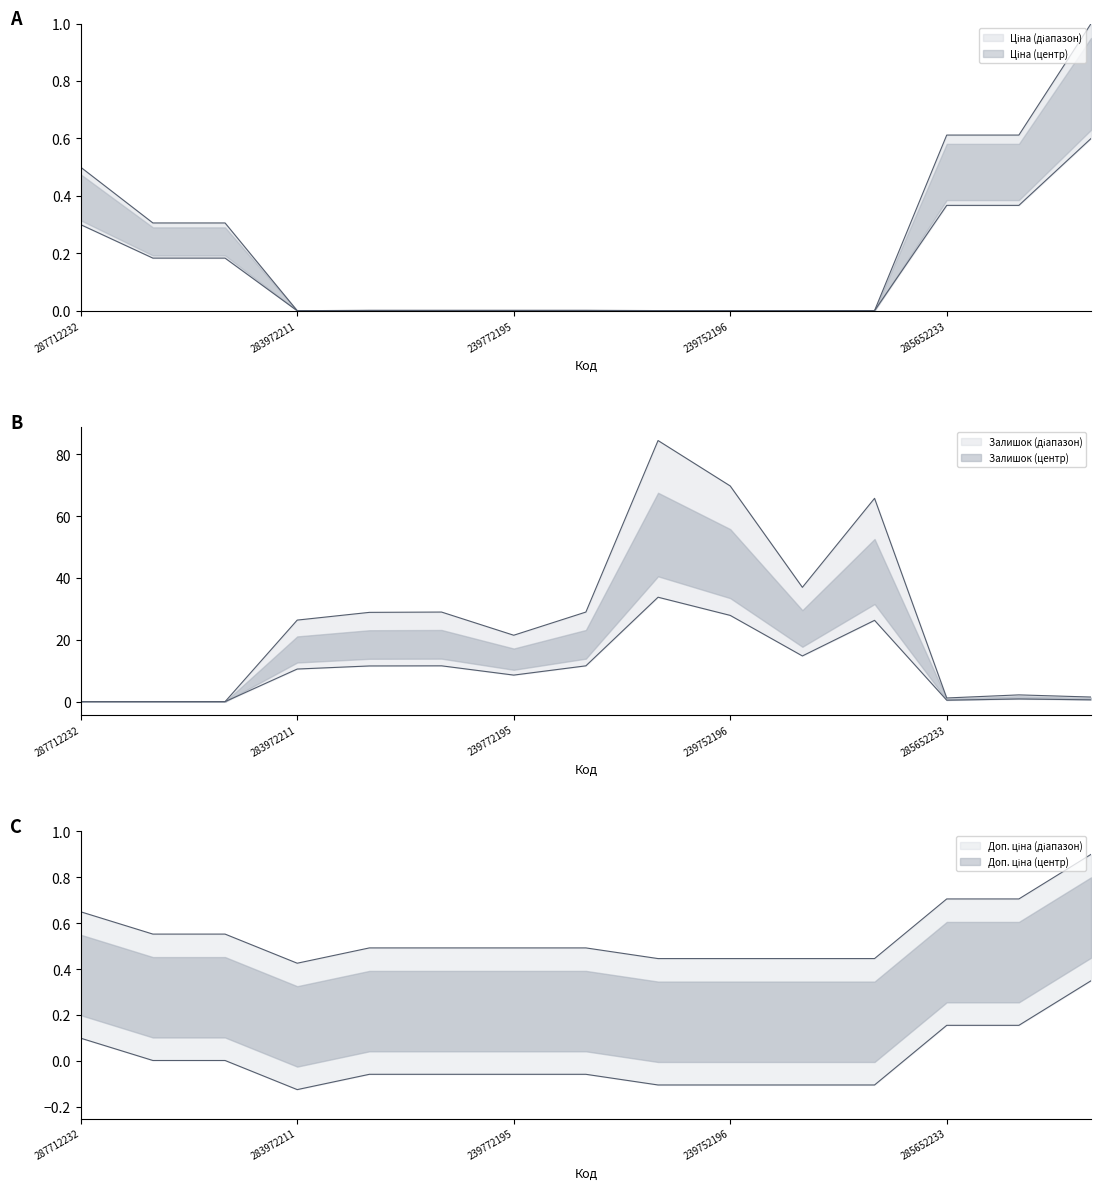

At which label is Залишок closest to 16?

239732195